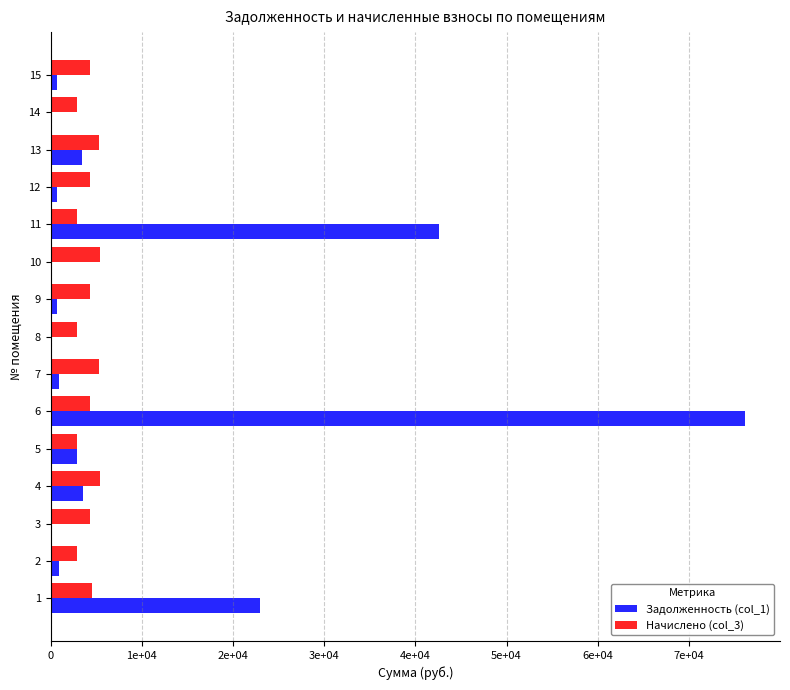

What is the difference between the second highest and second lowest values in the Задолженность (col_1) series?

42565.6